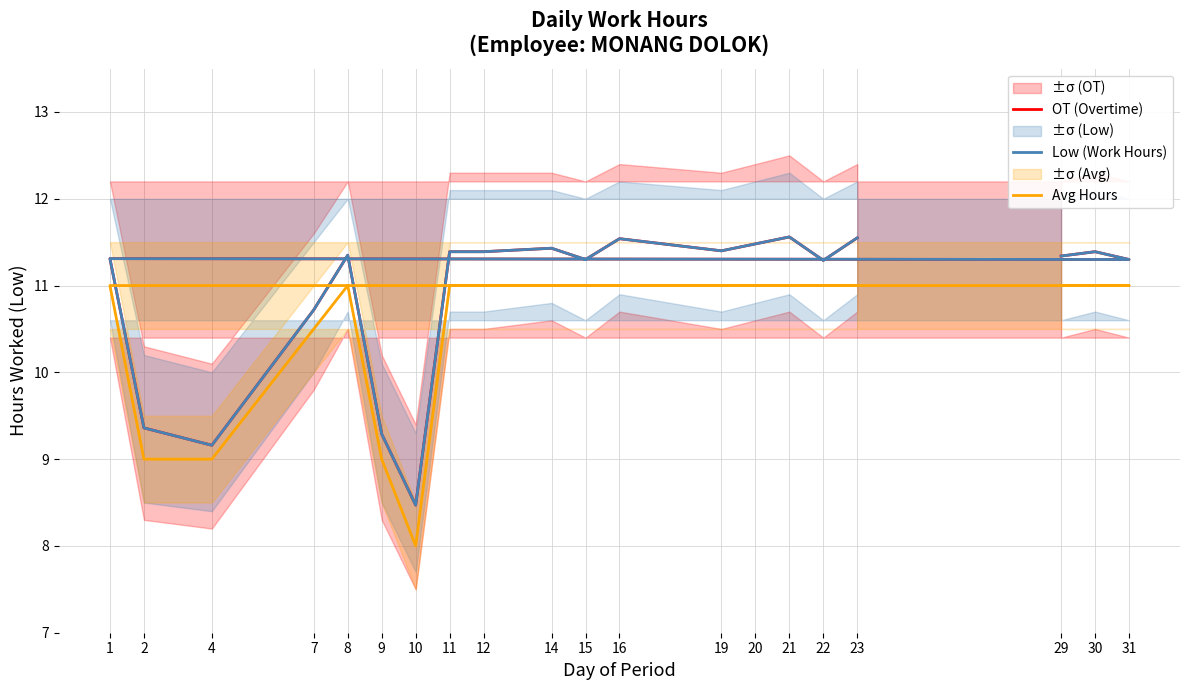

Rank the series at 4 from lowest to highest value.

Avg Hours, OT (Overtime), Low (Work Hours)